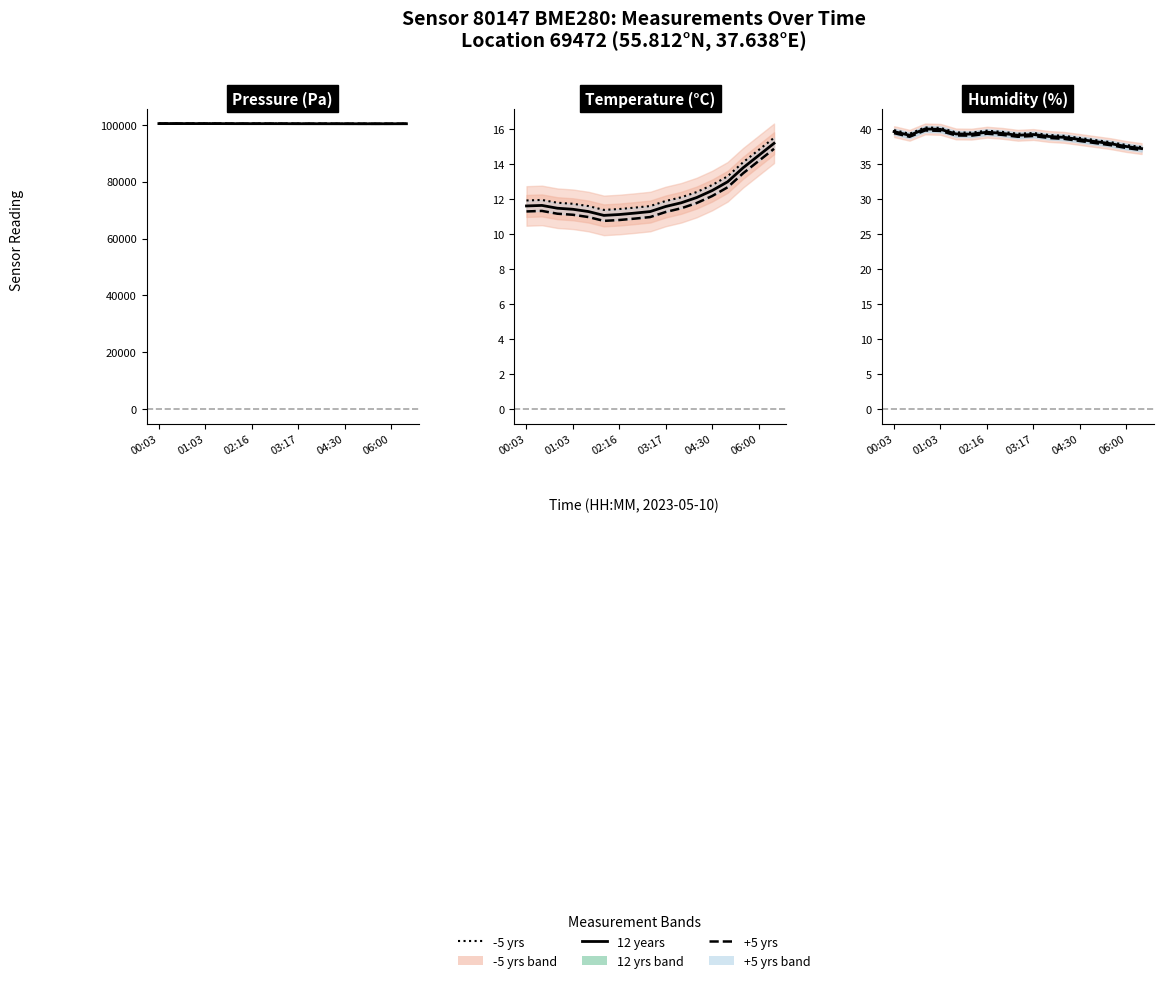

How many lines are shown in the chart?

3